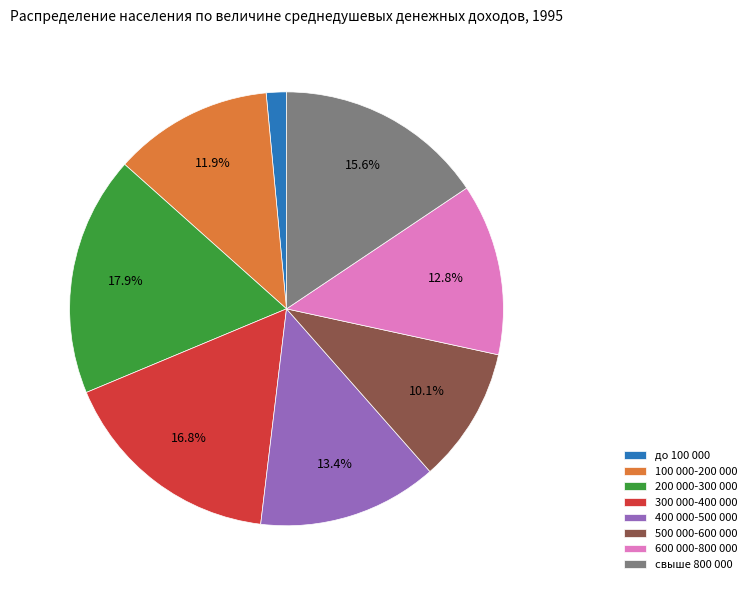

To the nearest percent, what portion does 500 000-600 000 represent?

10%